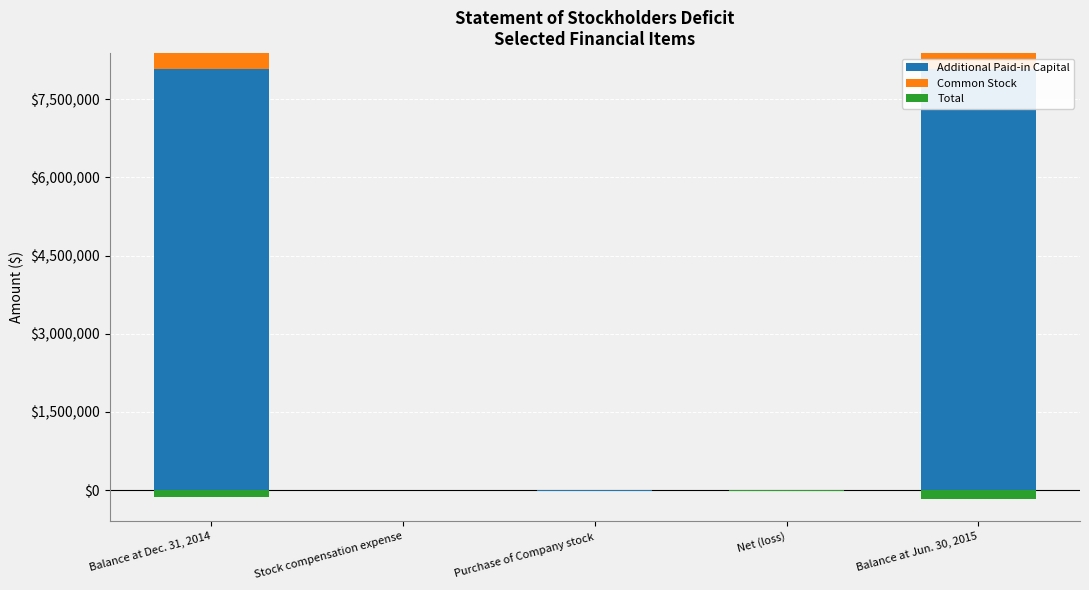

What is the average value of the Additional Paid-in Capital series?

3230700